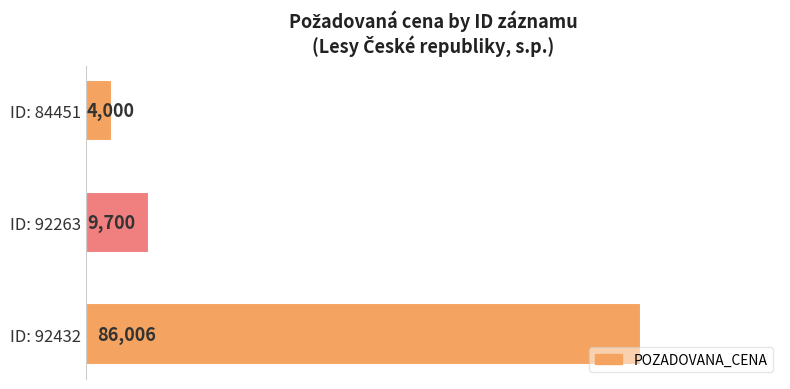

Reading bottom to top, extract all data points from this chart.

ID: 92432=86006	ID: 92263=9700	ID: 84451=4000